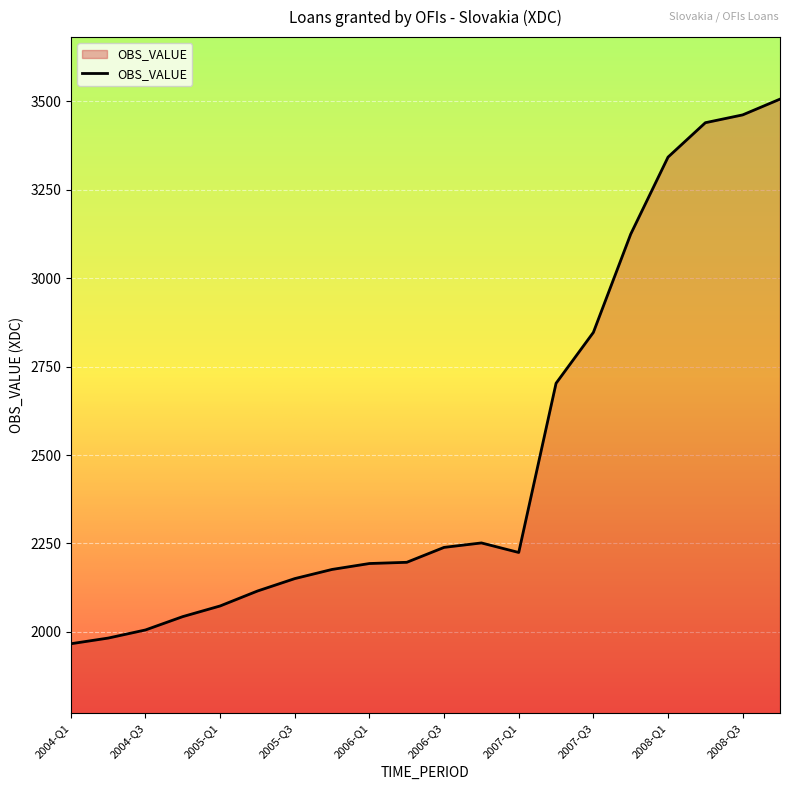

What is the smallest value displayed?

1966.7